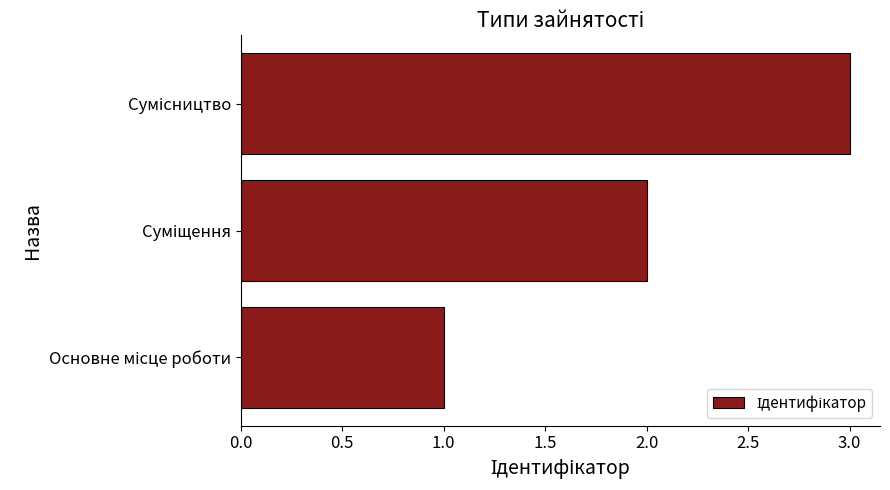

What is the maximum value shown in the chart?

3